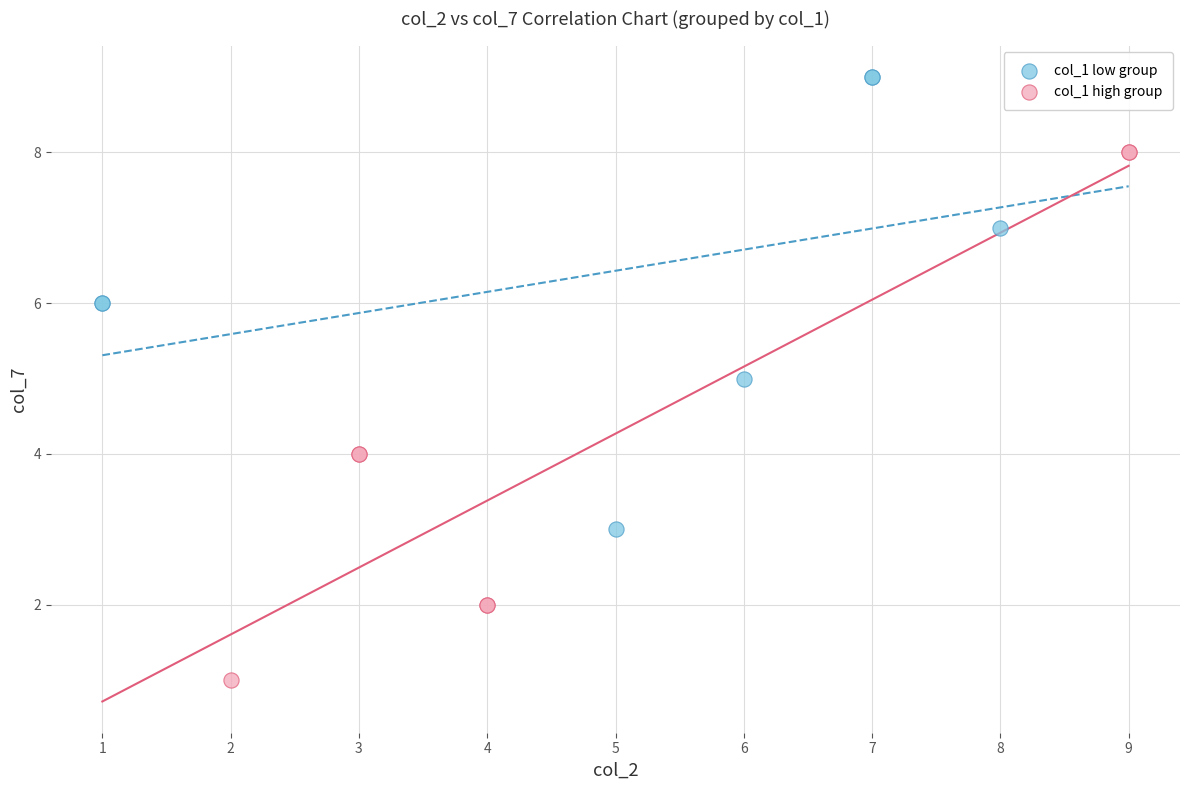

Which series has the largest Y range (max minus min)?

col_1 high group